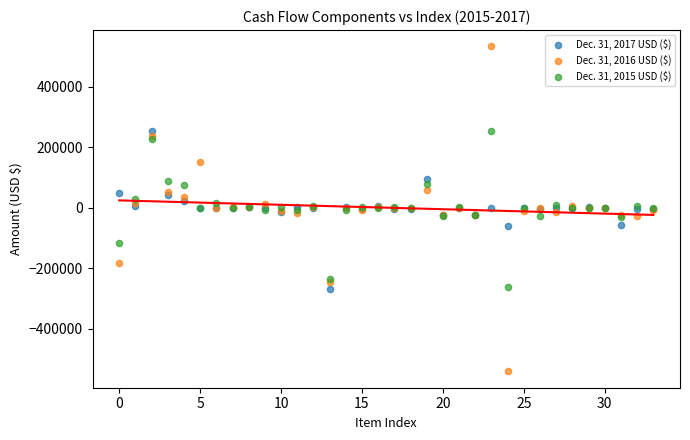

Which series reaches the minimum Y coordinate?

Dec. 31, 2016 USD ($)